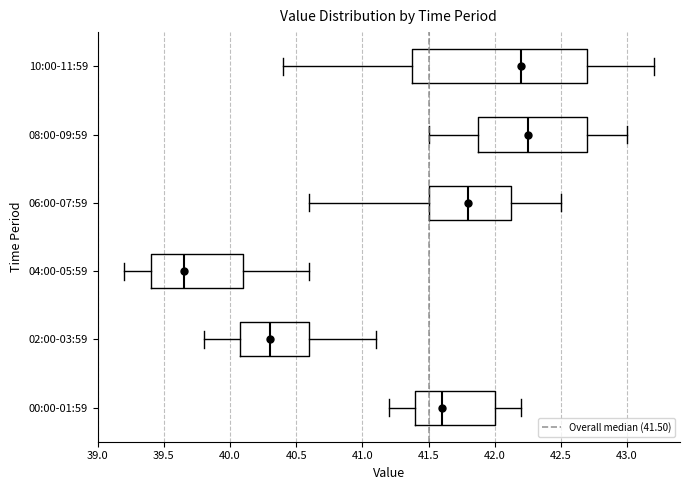

Reading bottom to top, transcribe this box plot: for each box, give where its median line is, the range the box spans, and where its two whiskers end, as read against the x-axis. The values are not printed on the chart, so give them approximately, as read against the axis.

00:00-01:59: median 41.60, box 41.40 to 42.00, whiskers 41.20 to 42.20
02:00-03:59: median 40.30, box 40.10 to 40.60, whiskers 39.80 to 41.10
04:00-05:59: median 39.65, box 39.40 to 40.10, whiskers 39.20 to 40.60
06:00-07:59: median 41.80, box 41.50 to 42.15, whiskers 40.60 to 42.50
08:00-09:59: median 42.25, box 41.90 to 42.70, whiskers 41.50 to 43.00
10:00-11:59: median 42.20, box 41.40 to 42.70, whiskers 40.40 to 43.20